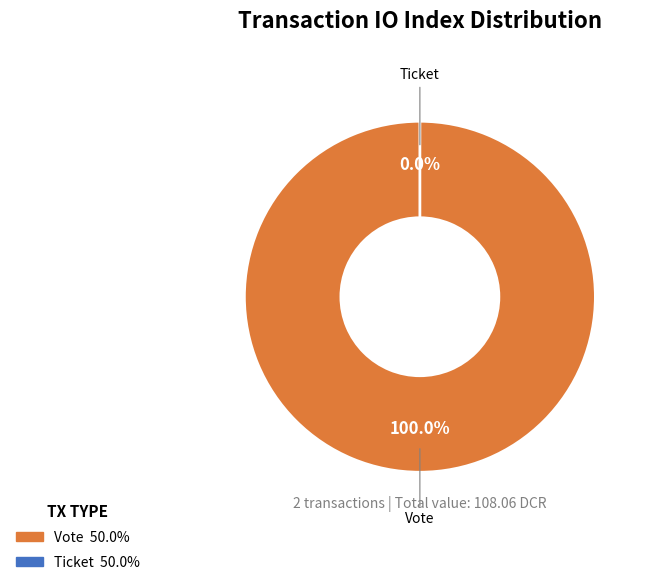

Which slice is the smallest?

Ticket (io_index=0)